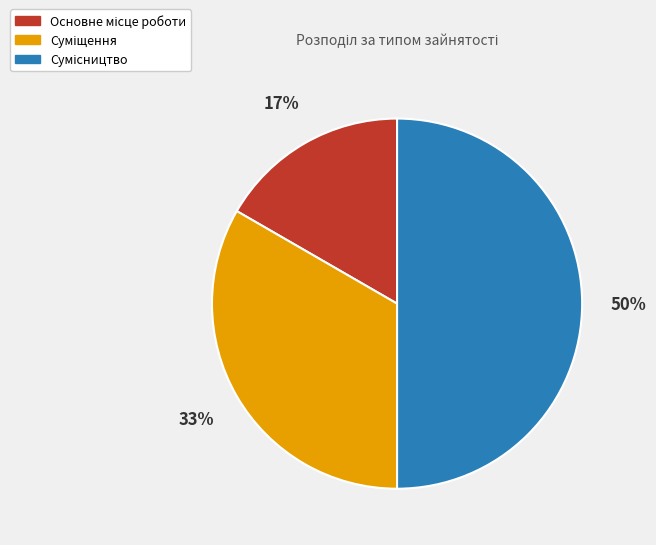

To the nearest percent, what is the difference between the largest and smallest slice percentages?

33%